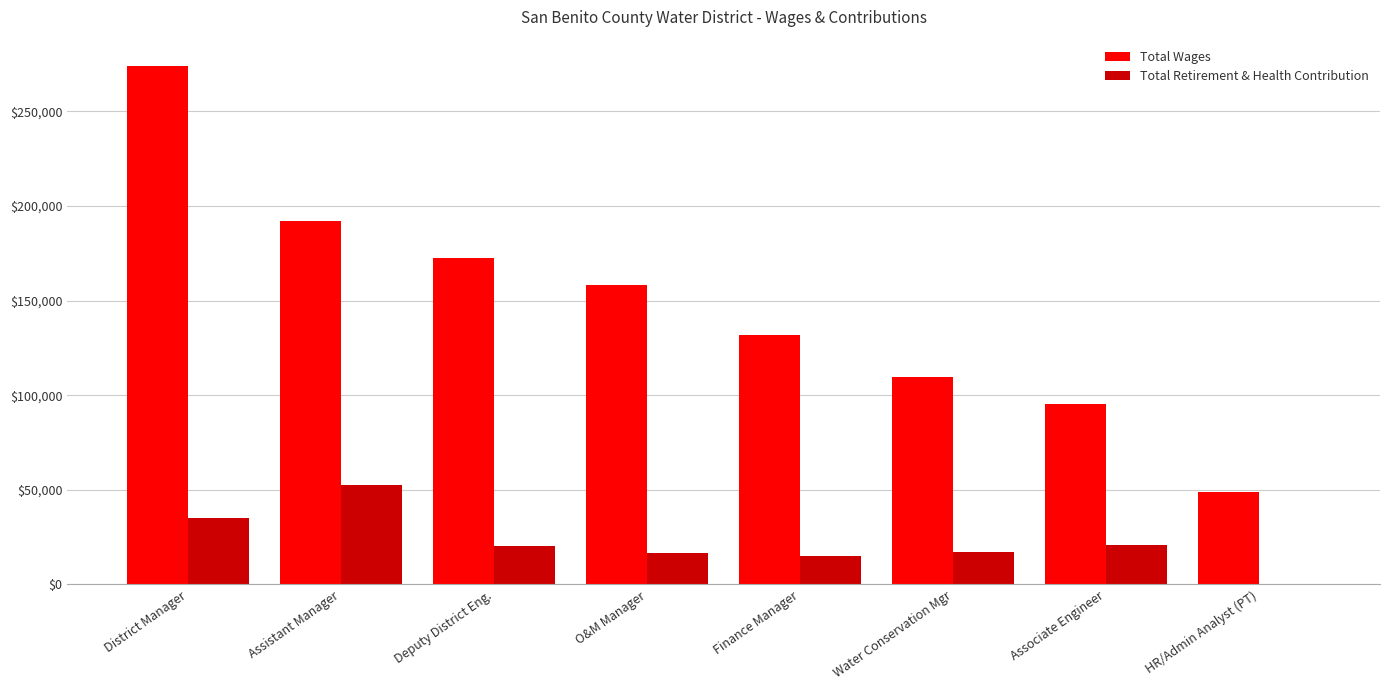

What is the sum of the Total Retirement & Health Contribution values at Finance Manager and O&M Manager?

31660